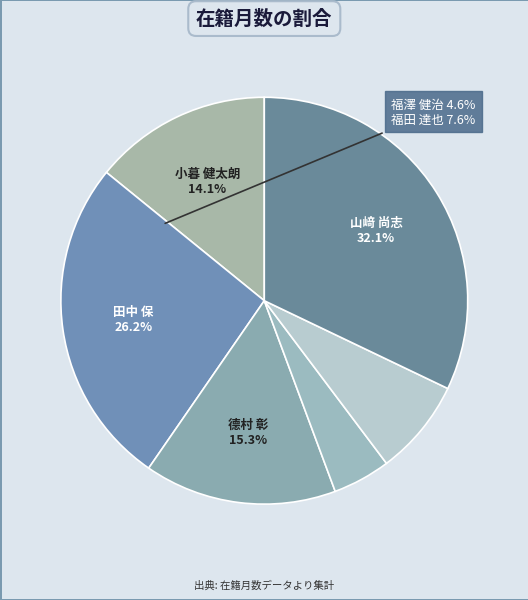

How many slices are in this pie chart?

6